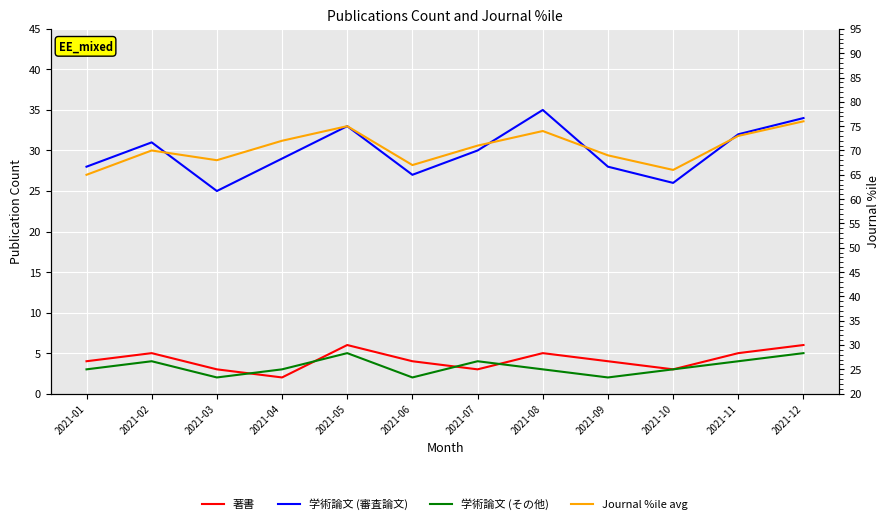

True or false: 学術論文 (その他) has more than 0 interior local peaks.

True